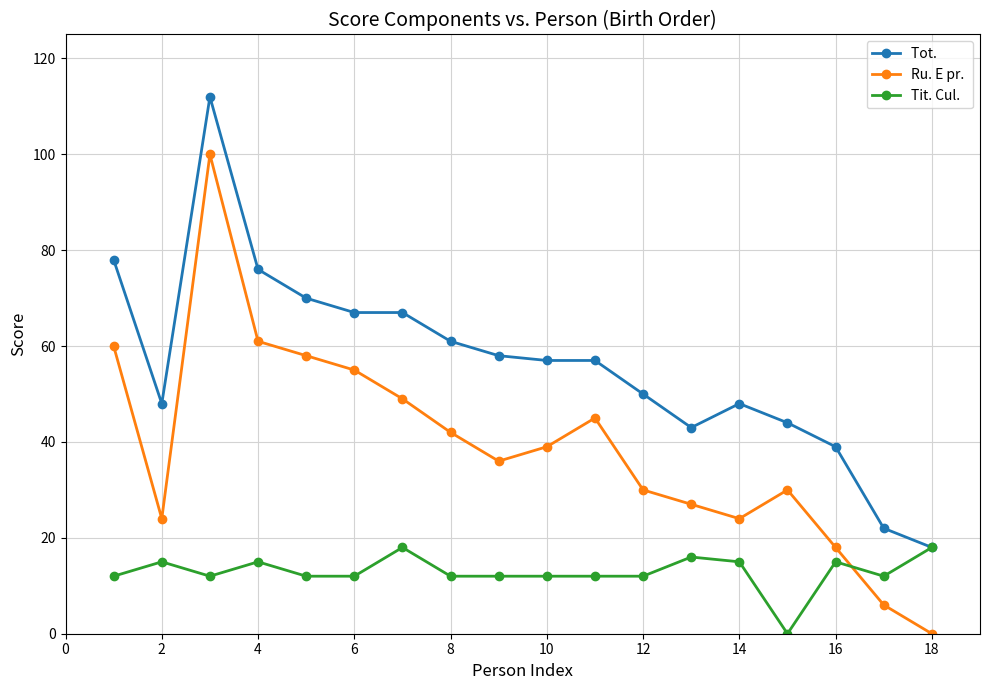

What is the maximum value shown in the chart?

112